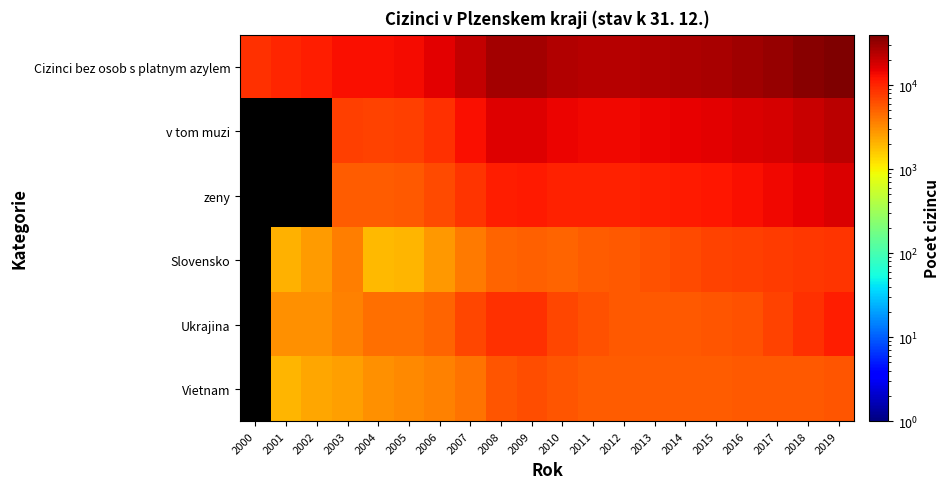

Which series has the largest total across all categories?

Cizinci bez osob s platnym azylem